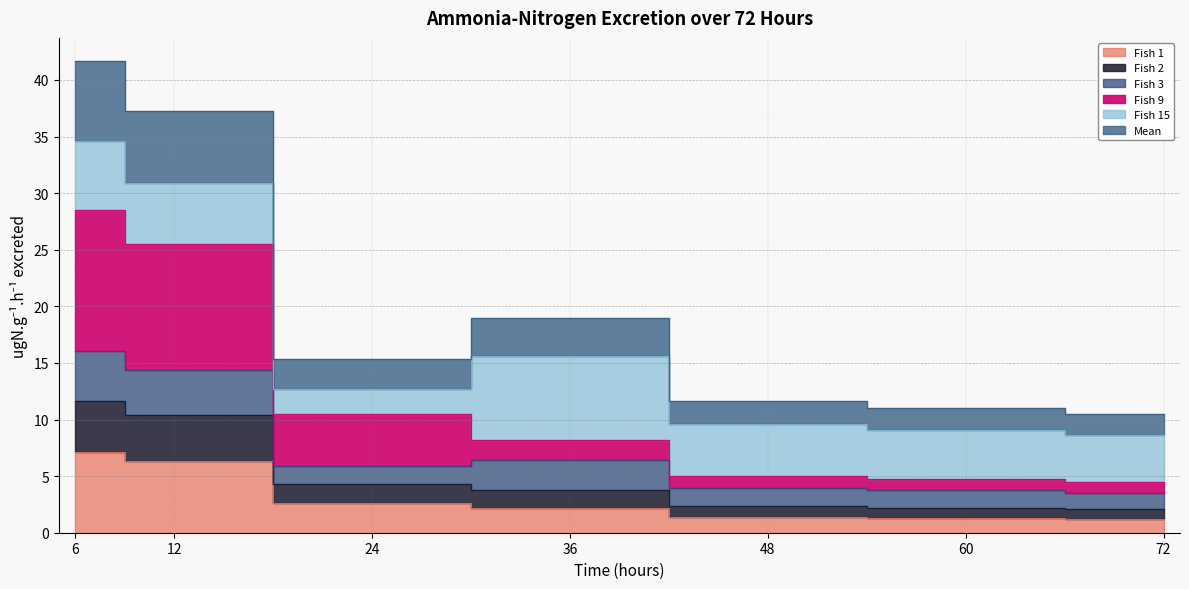

What is the highest value of the Fish 1 series?

7.1